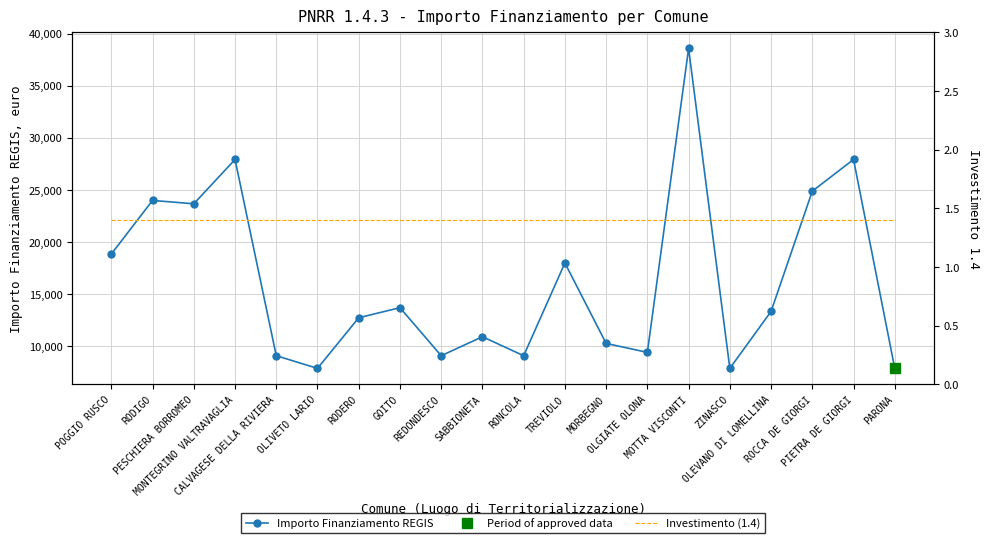

Where is the first local maximum for Importo Finanziamento REGIS?

RODIGO